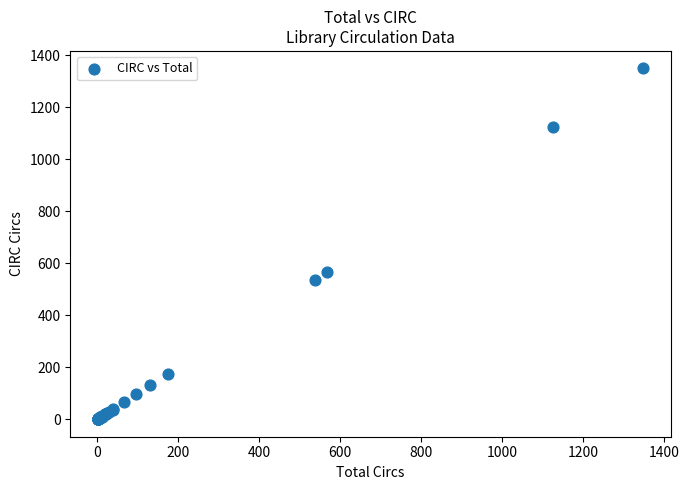

What Y value in the scatter plot is closest to 675?

568